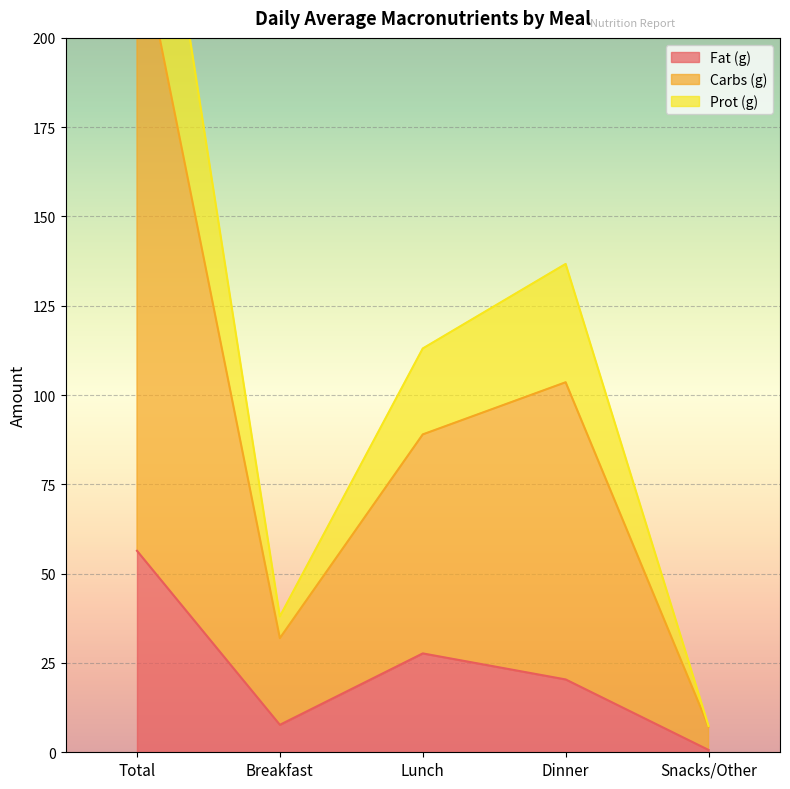

The Carbs (g) series shows 176.7 at Total. True or false?

False